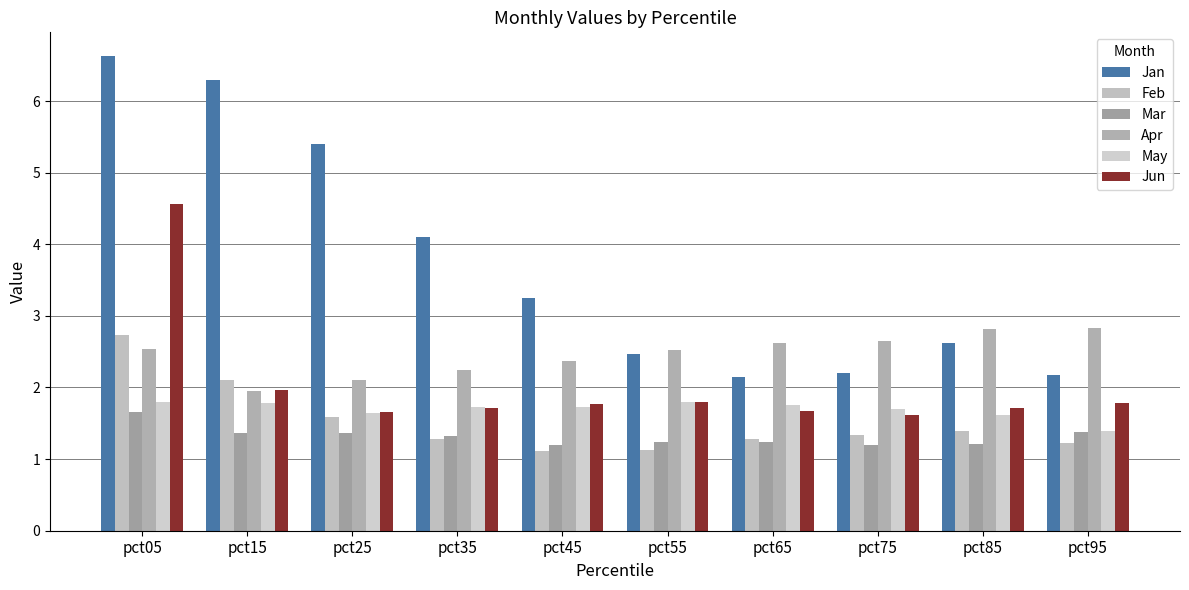

What is the lowest value of the Feb series?

1.1